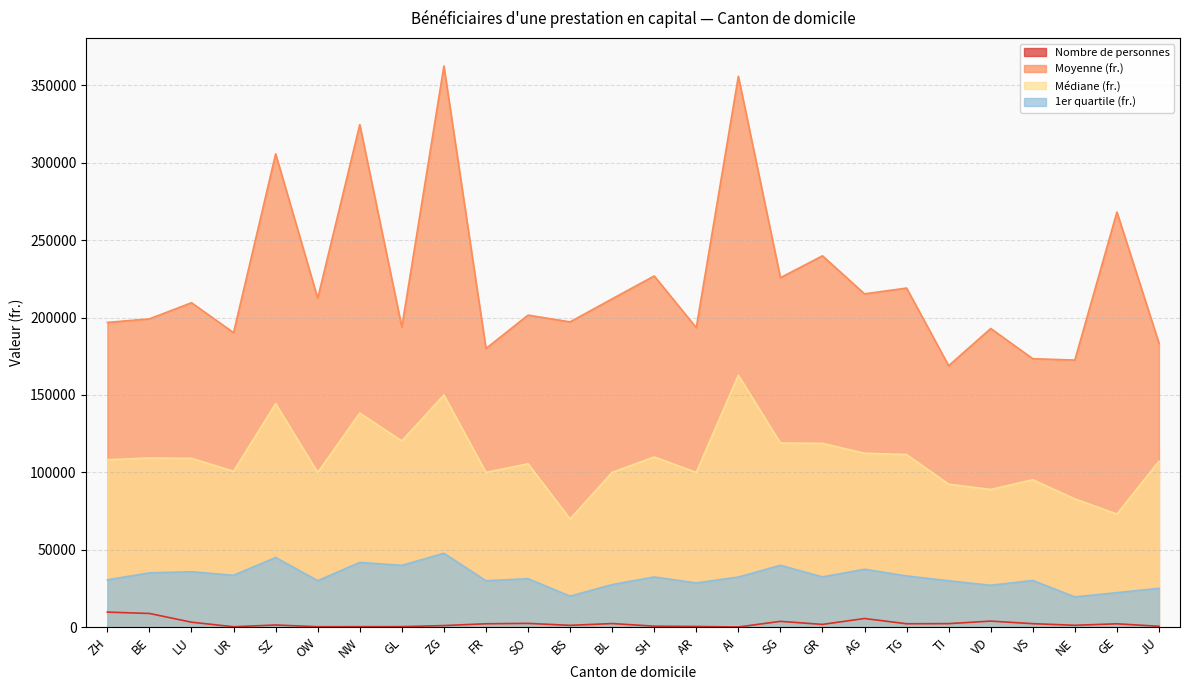

True or false: Nombre de personnes has a value of 2256.2 at LU.

False